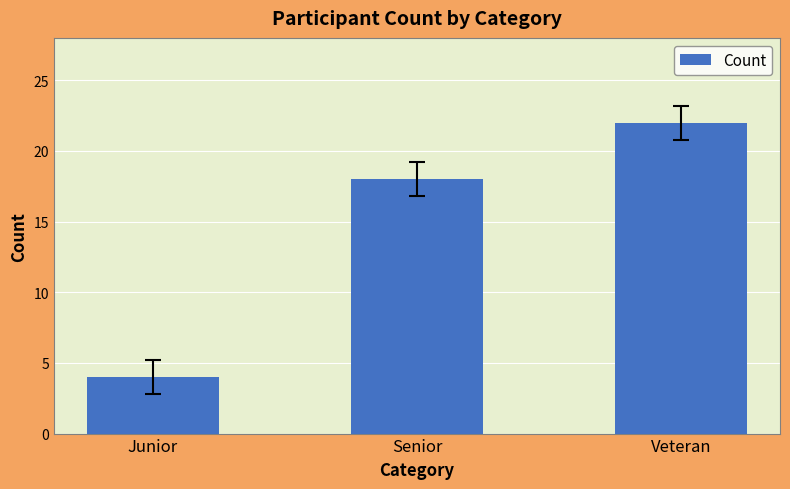

The chart shows a value of 18 at Senior. True or false?

True